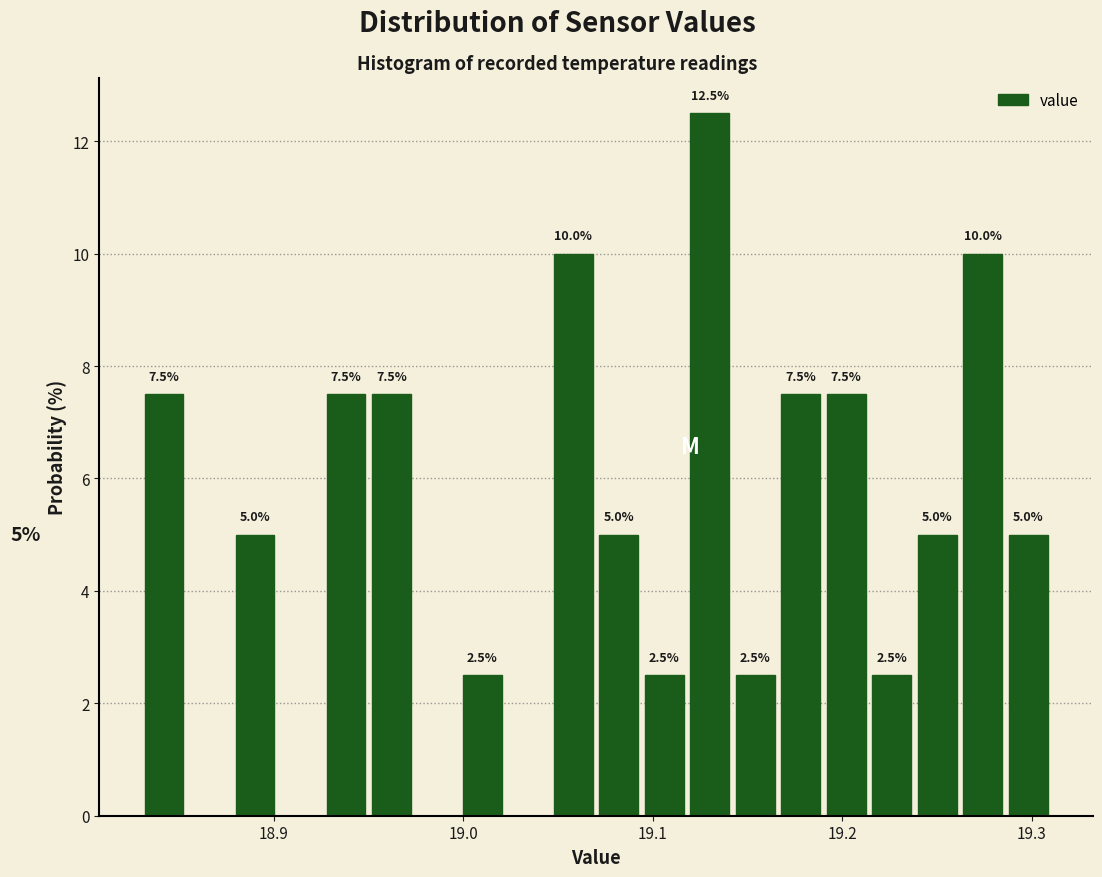

Around what value on the x-axis is the tallest bar? Give the approximate position of its centre, as read against the axis.

19.13